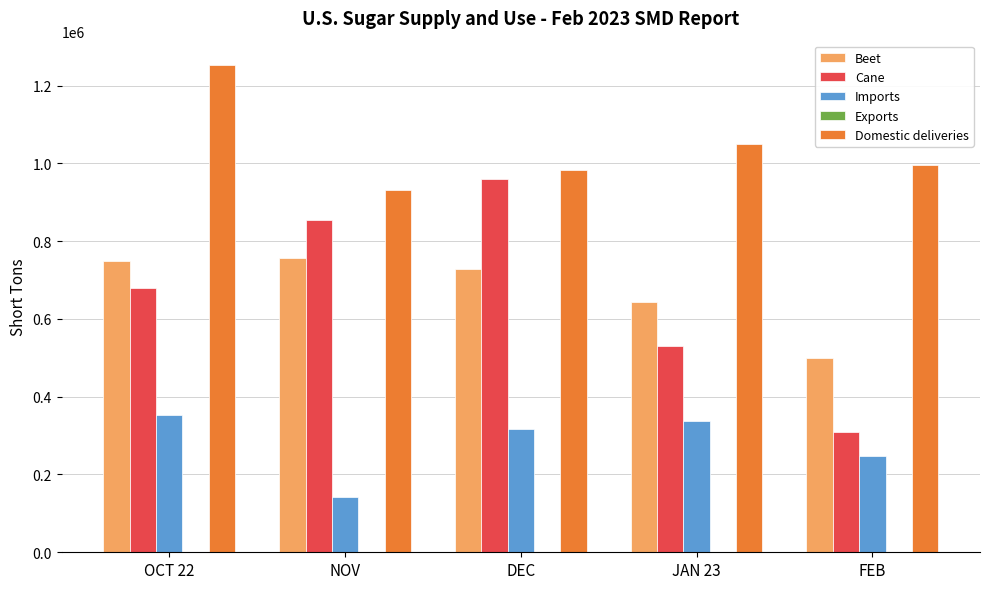

Which series has the largest total across all categories?

Domestic deliveries